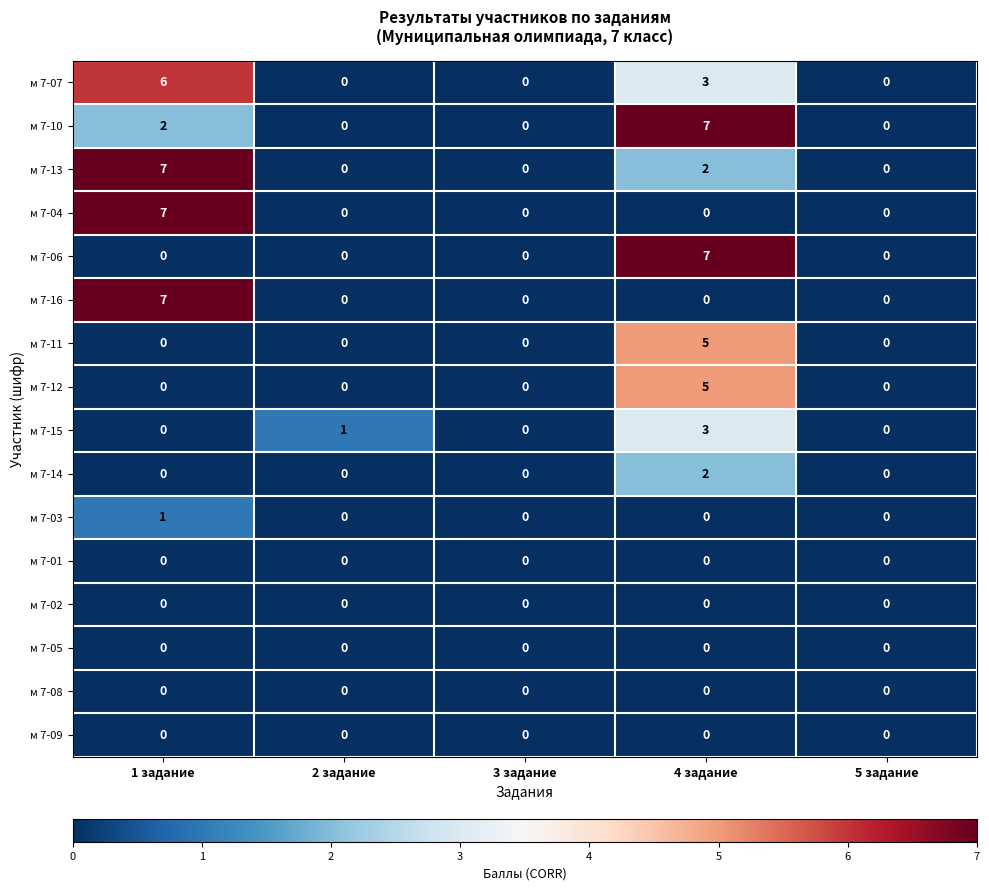

At which label does м 7-07 reach its peak?

1 задание